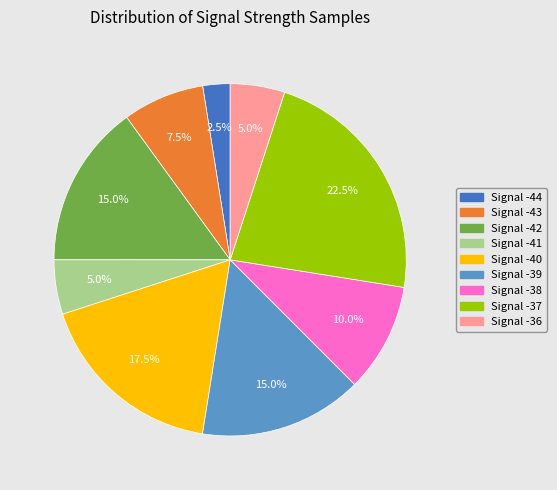

To the nearest percent, what is the difference between the largest and smallest slice percentages?

20%